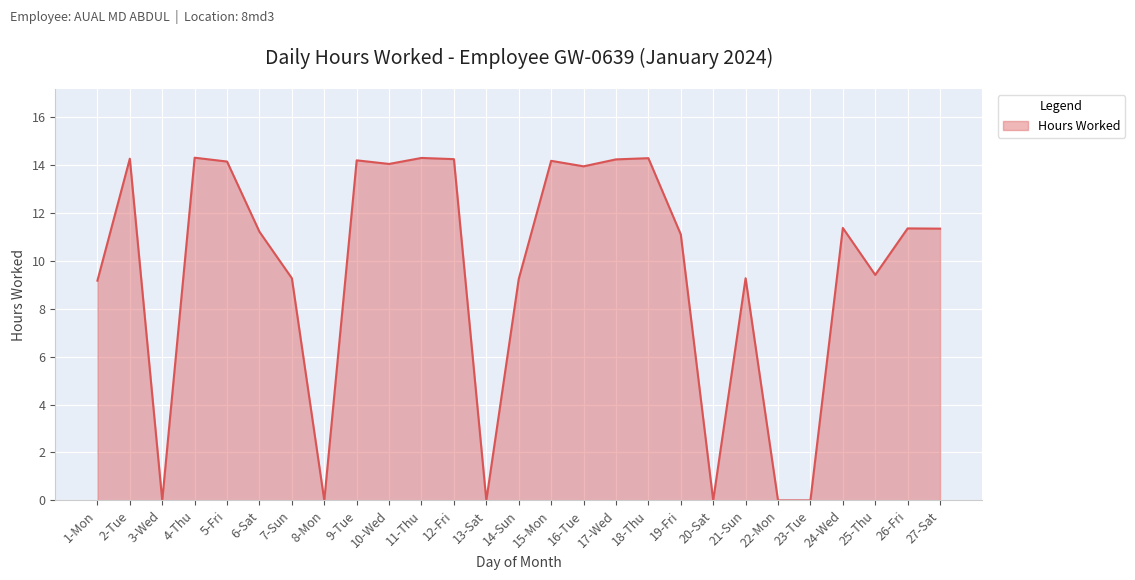

What is the change in value from 13-Sat to 17-Wed?

+14.2